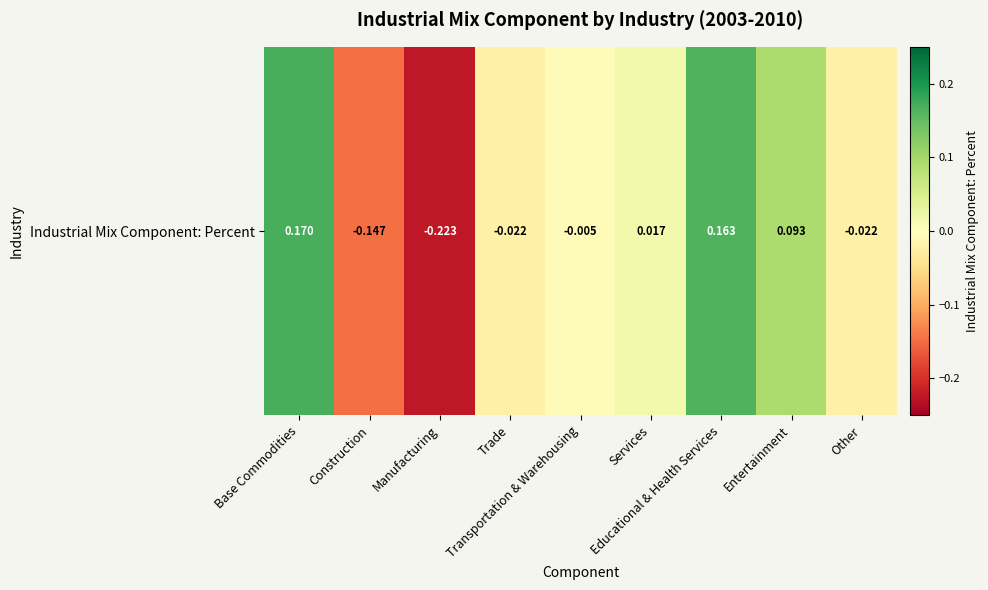

Reading left to right, transcribe all the data shown in this chart.

Base Commodities=0.2	Construction=-0.1	Manufacturing=-0.2	Trade=-0.0	Transportation & Warehousing=-0.0	Services=0.0	Educational & Health Services=0.2	Entertainment=0.1	Other=-0.0